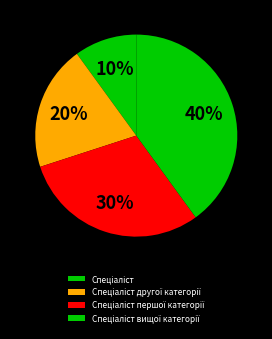

What is the largest slice in the pie chart?

Спеціаліст вищої категорії